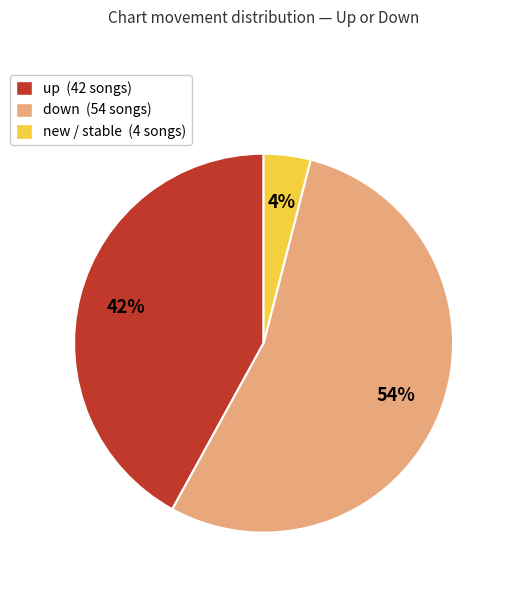

To the nearest percent, what is the difference between the largest and smallest slice percentages?

50%